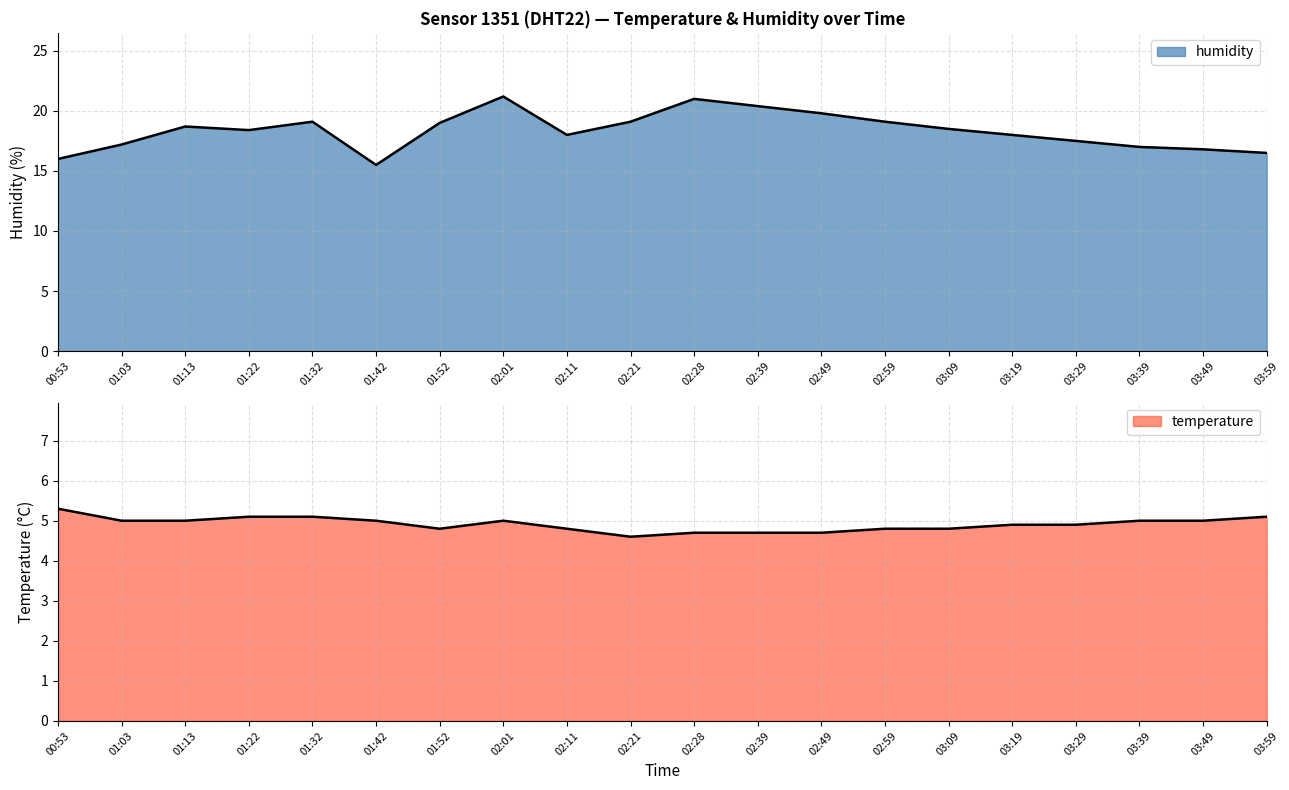

At which category is the sum across all series the highest?

02:01